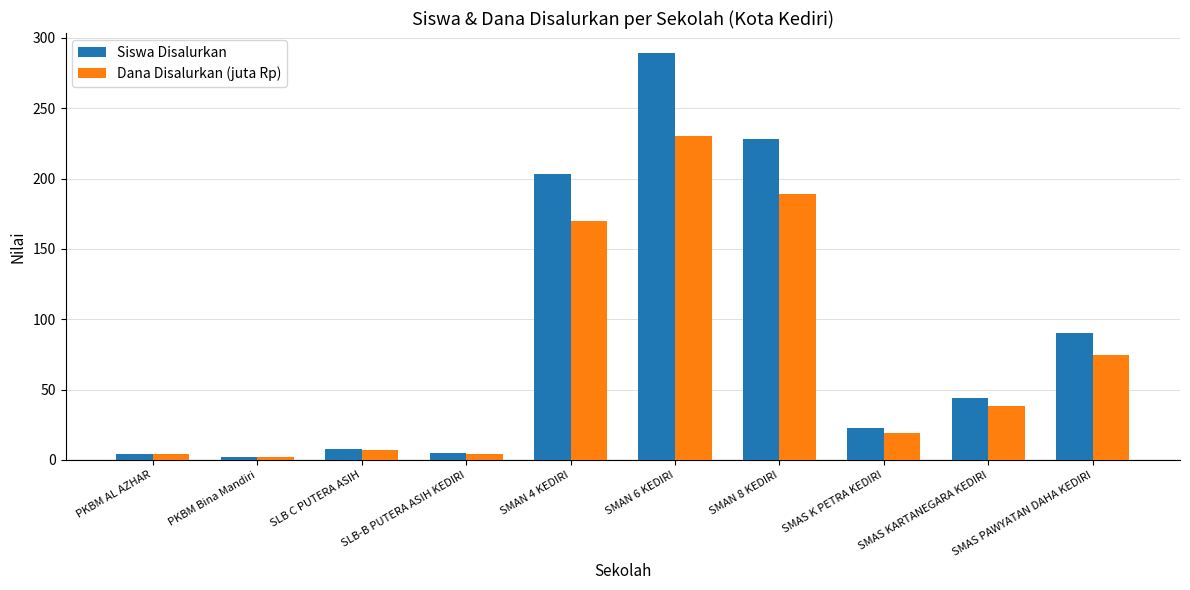

Which series has the widest spread of values?

Siswa Disalurkan